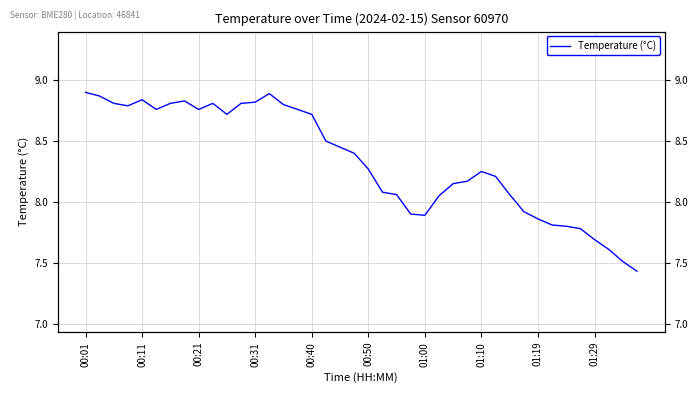

Which label corresponds to the largest value in the chart?

00:01